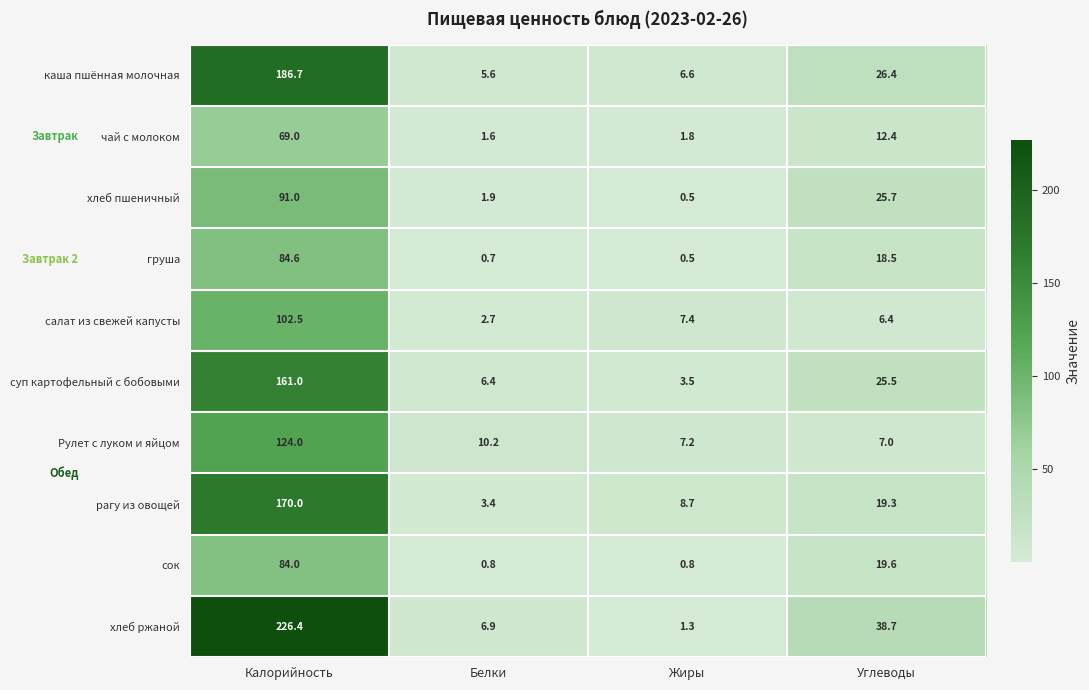

What is the sum of all каша пшённая молочная values?

225.3